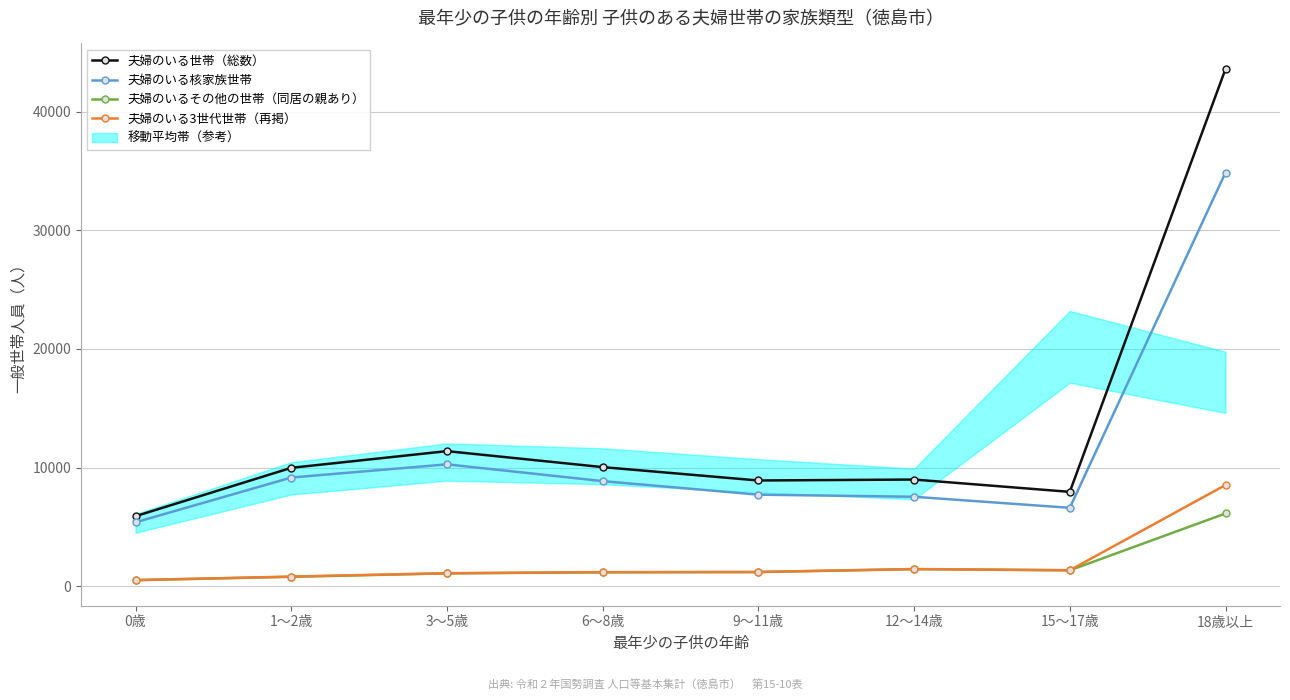

What is the difference between the maximum and minimum values in the 夫婦のいる世帯（総数） series?

37717